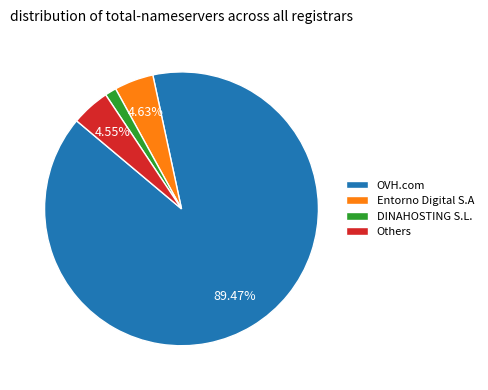

Do Entorno Digital S.A and OVH.com together represent more than half of the pie?

Yes